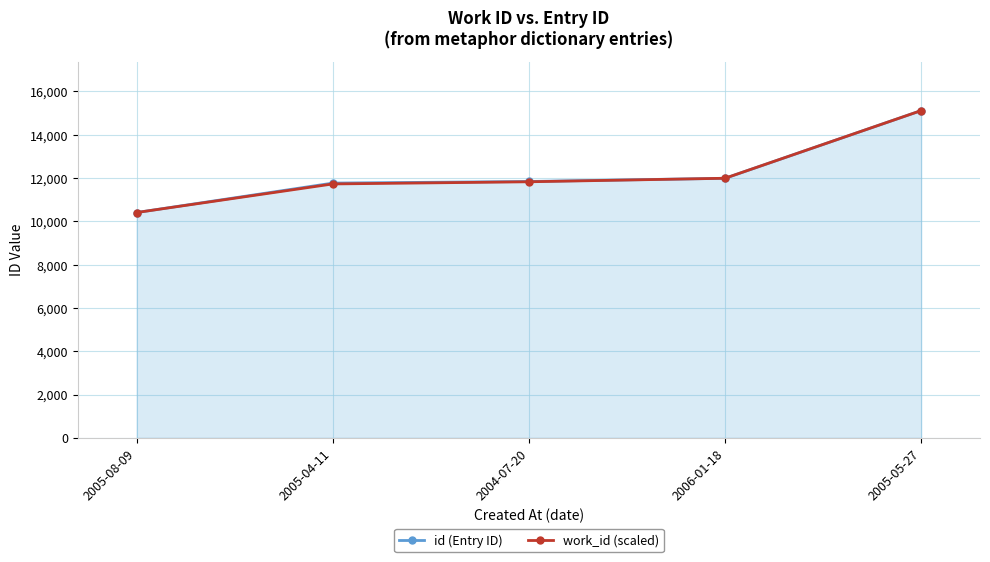

What are all the series names shown in the legend?

id (Entry ID), work_id (scaled)